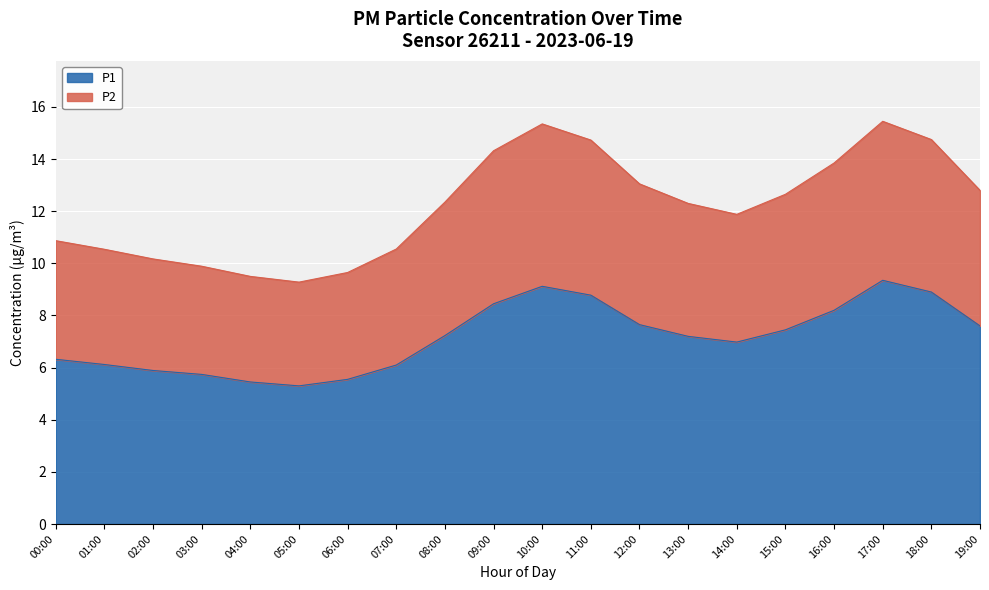

At which category does the chart reach its minimum across all series?

05:00